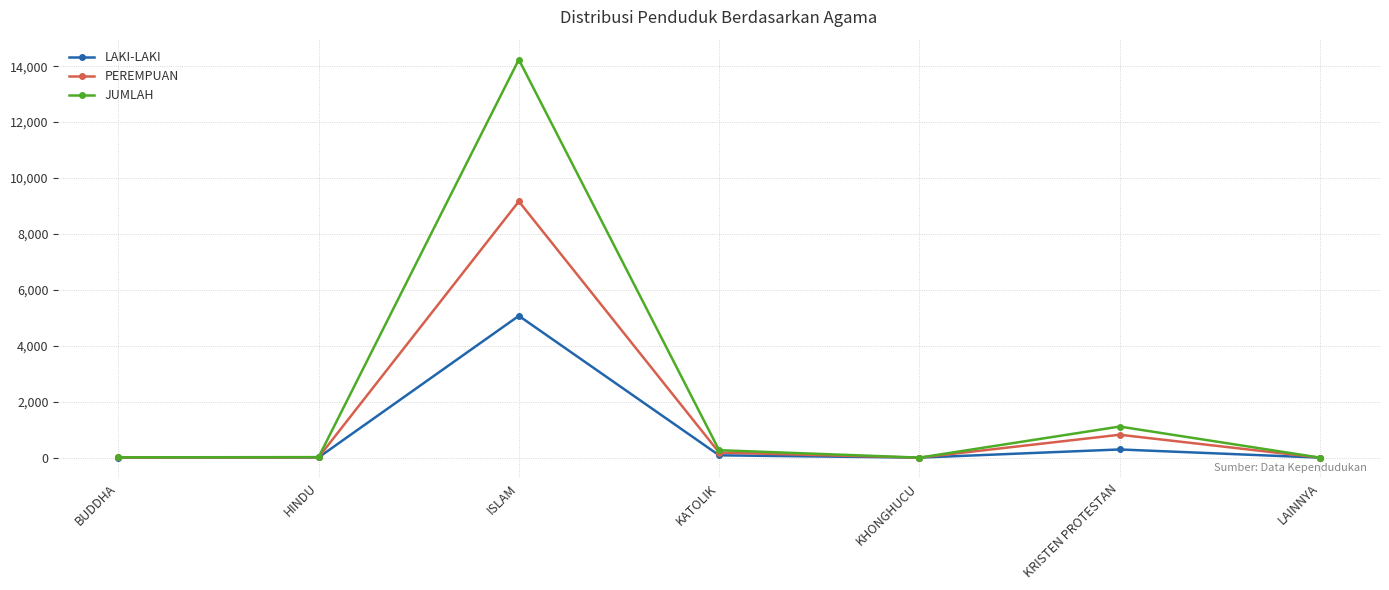

At which category is the sum across all series the highest?

ISLAM